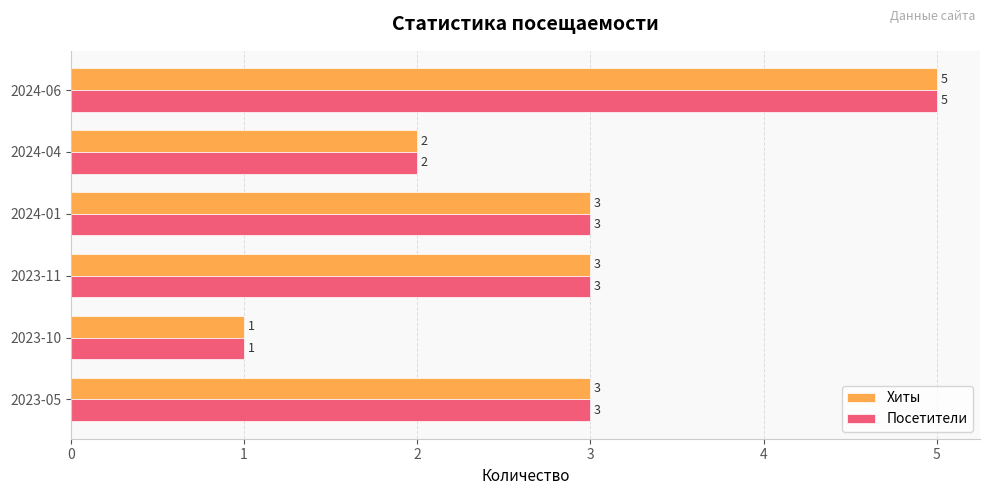

Read the Посетители value at 2023-05.

3